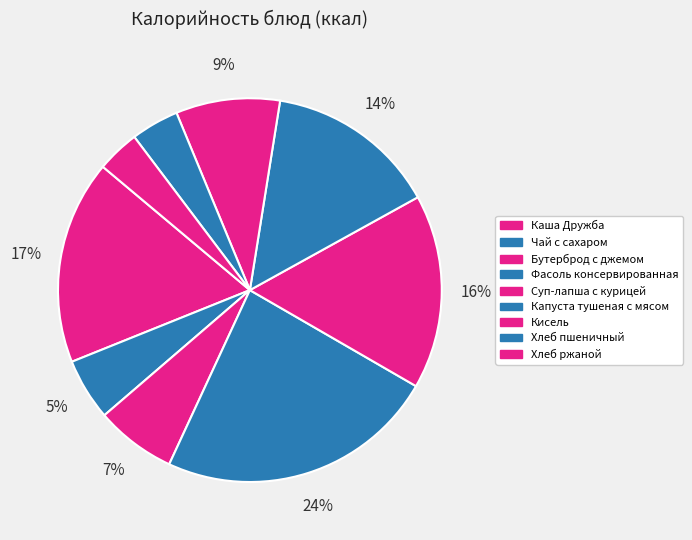

Does Каша Дружба represent more than half of the total?

No